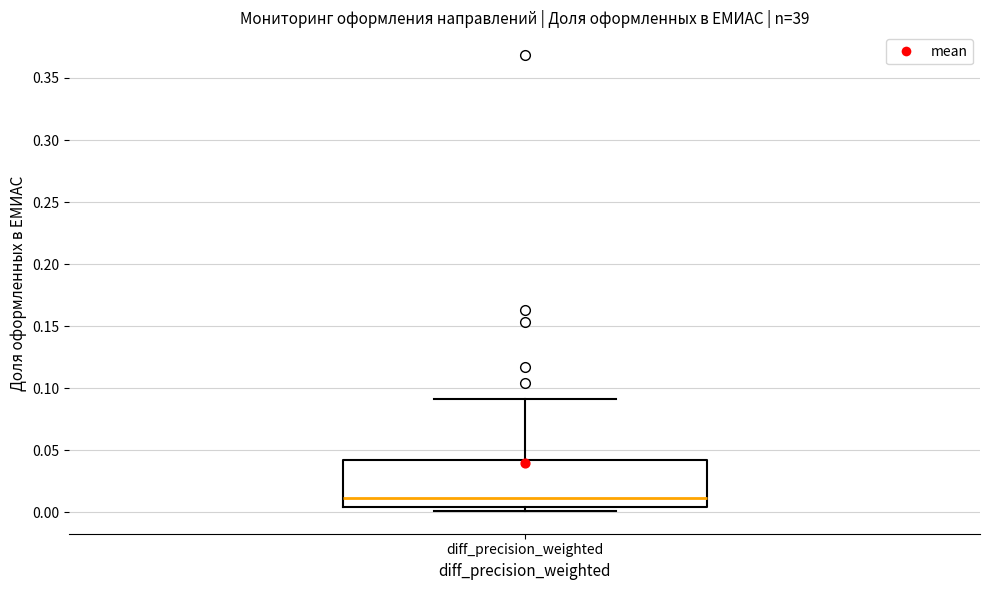

Where does the median line of the box for diff_precision_weighted sit on the y-axis? The values are not printed on the chart, so give them approximately, as read against the axis.

0.010